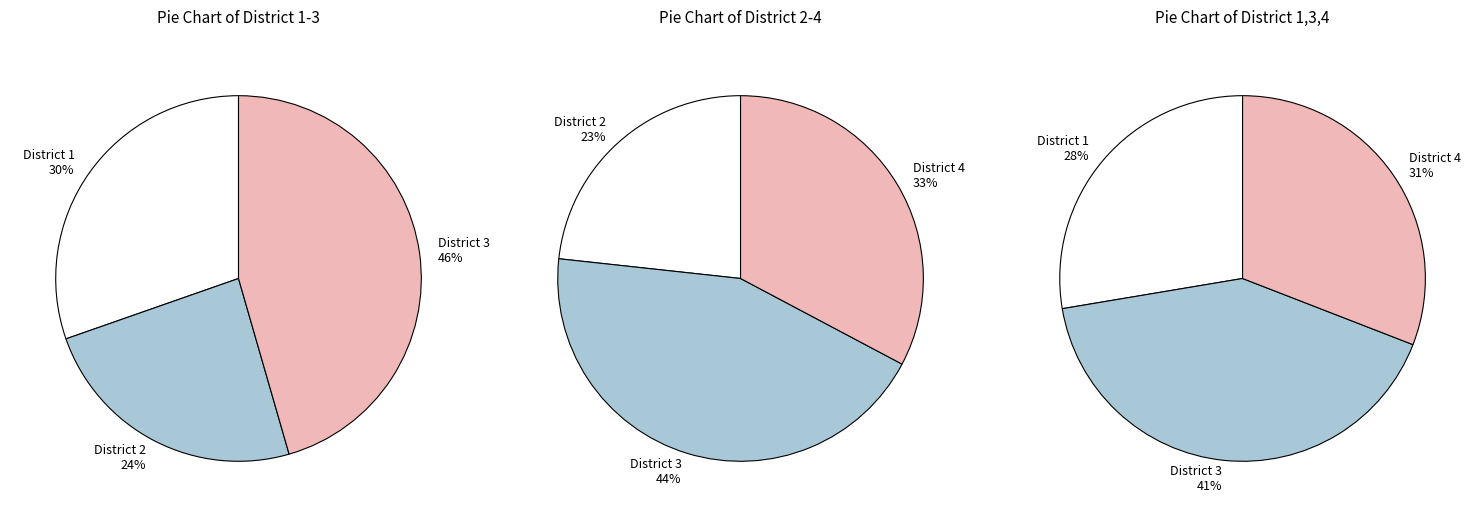

What is the smallest slice in the pie chart?

District 2